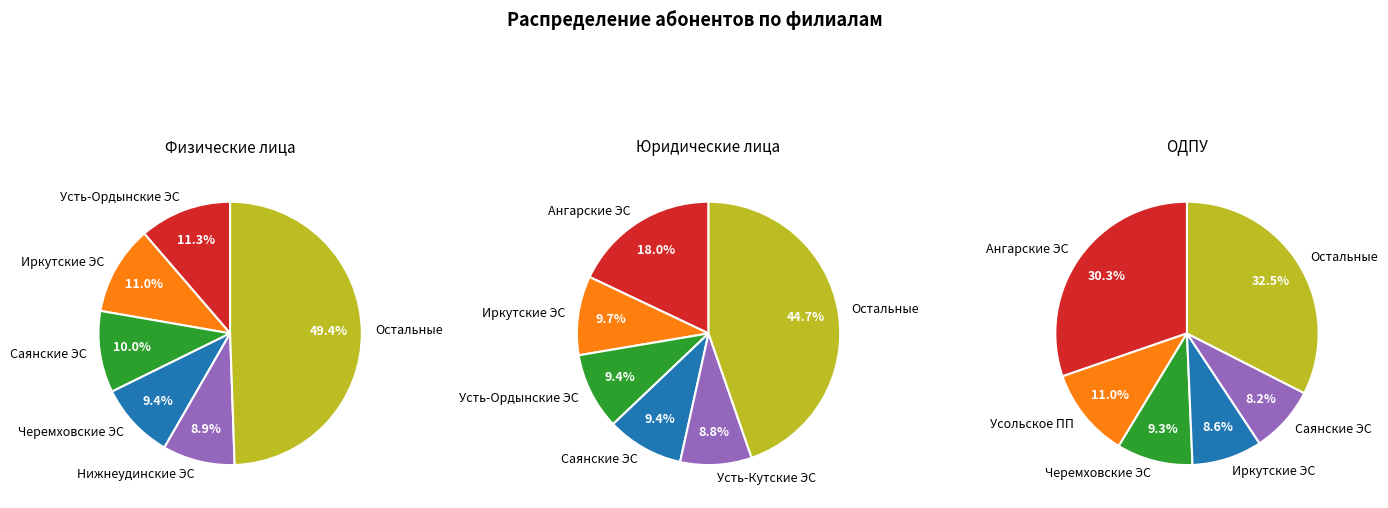

Is Черемховские ЭС the majority of the pie?

No